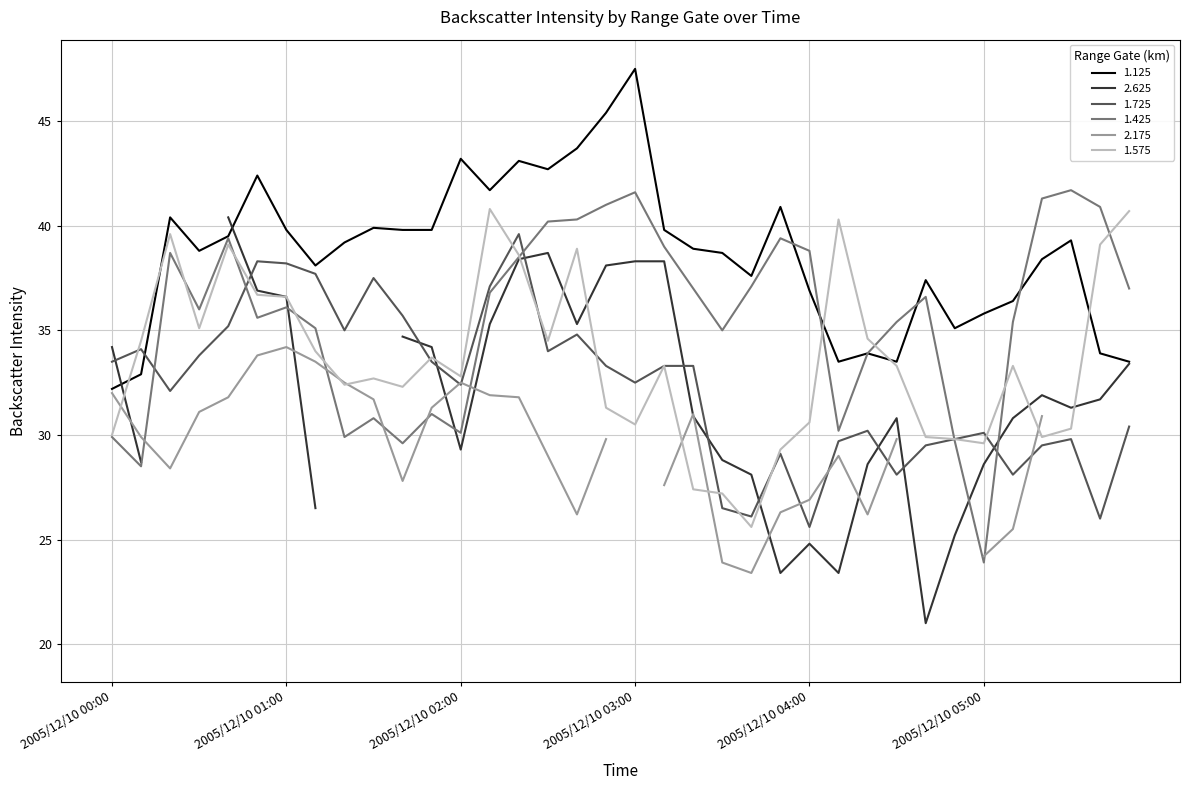

What is the highest value of the 1.425 series?

41.7